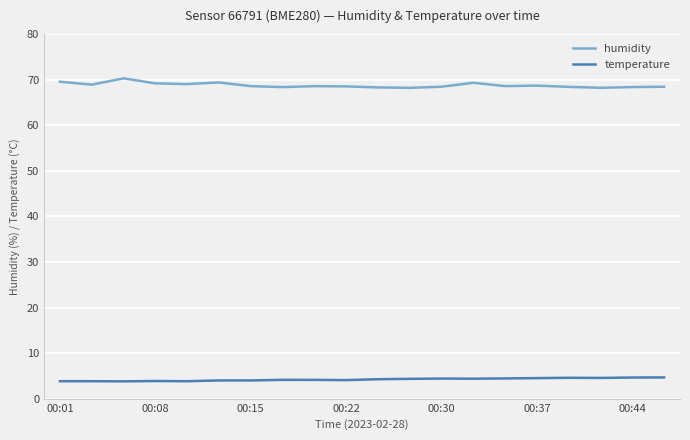

What is the sum of all humidity values?

1375.7